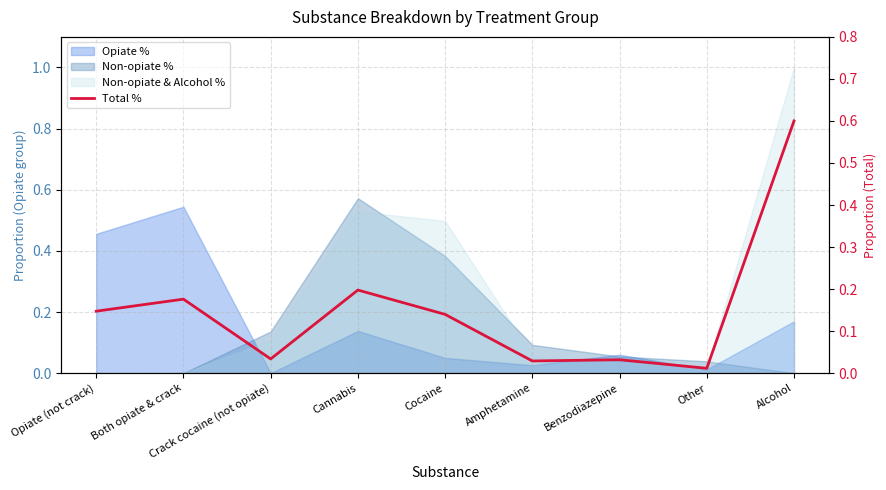

What is the value of the 2nd point from the left?

0.2